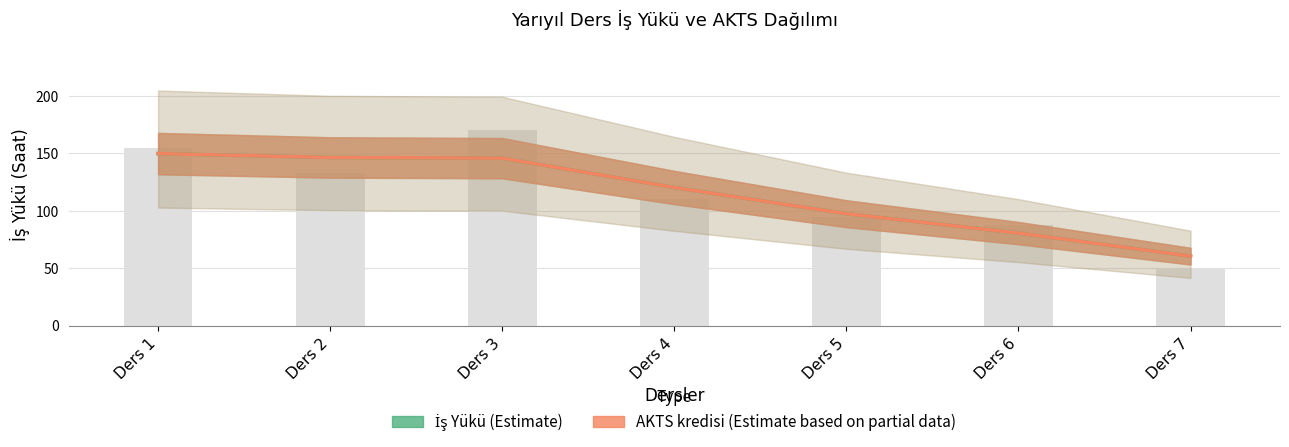

Where is AKTS kredisi (Estimate based on partial data) nearest to the value 105?

Ders 5